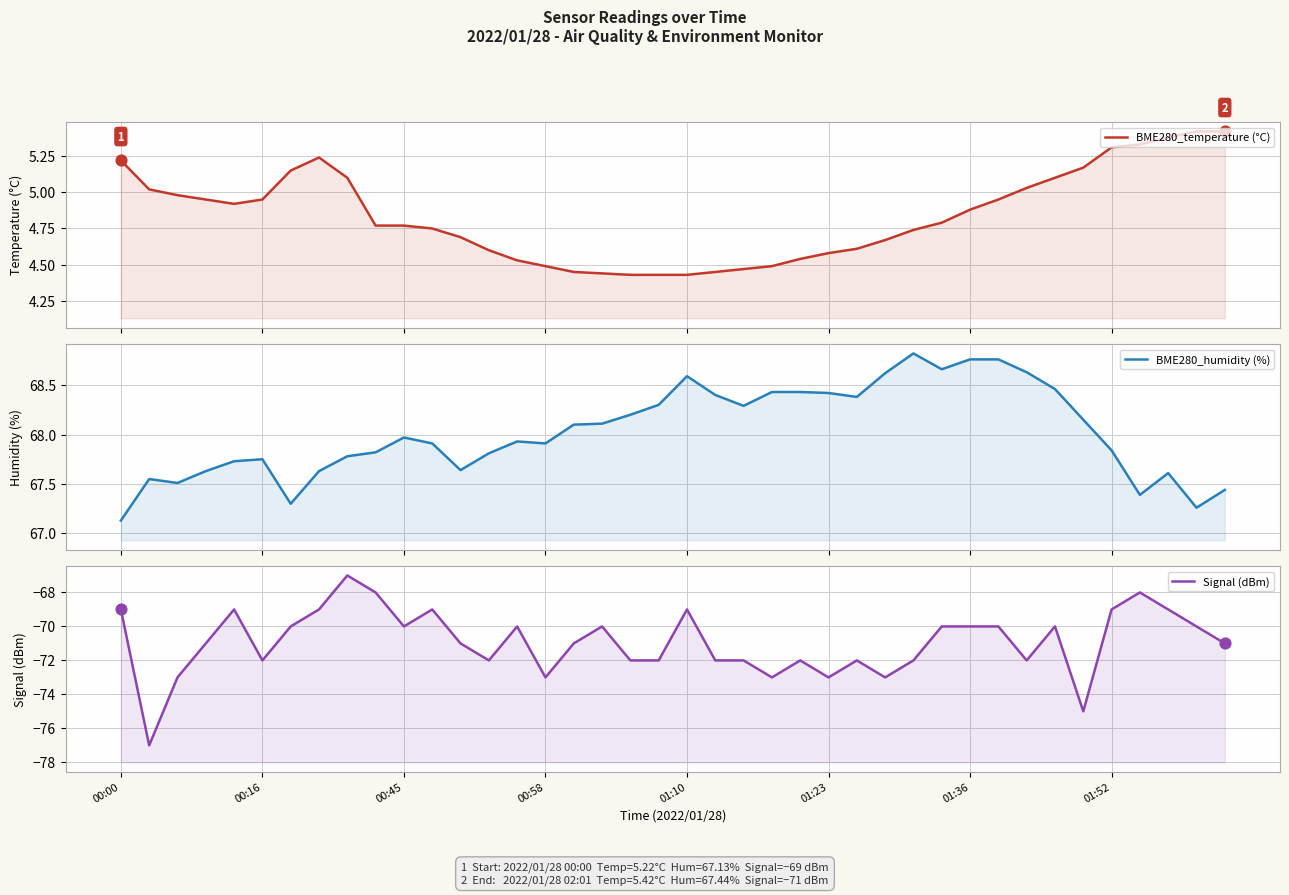

What are all the series names shown in the legend?

BME280_temperature (°C), BME280_humidity (%), Signal (dBm)